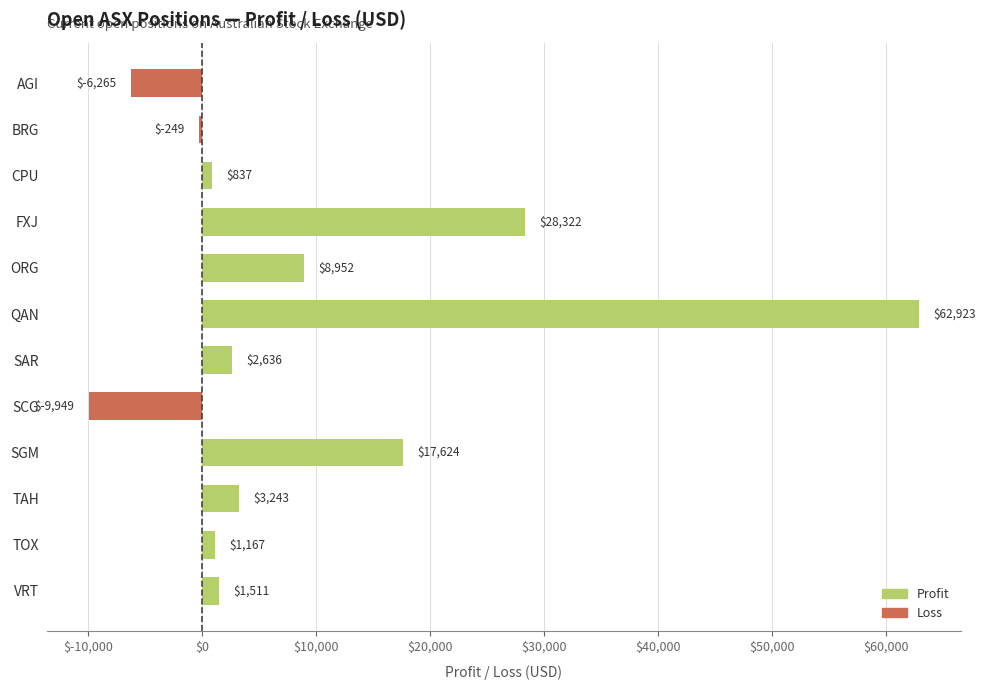

What is the approximate value at BRG?

-249.5